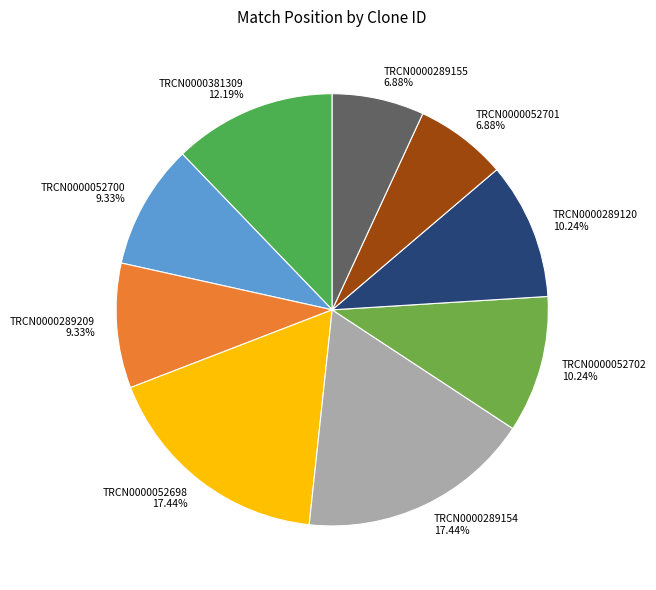

Combined, what portion of the pie is TRCN0000289209 and TRCN0000052702?

19.6%